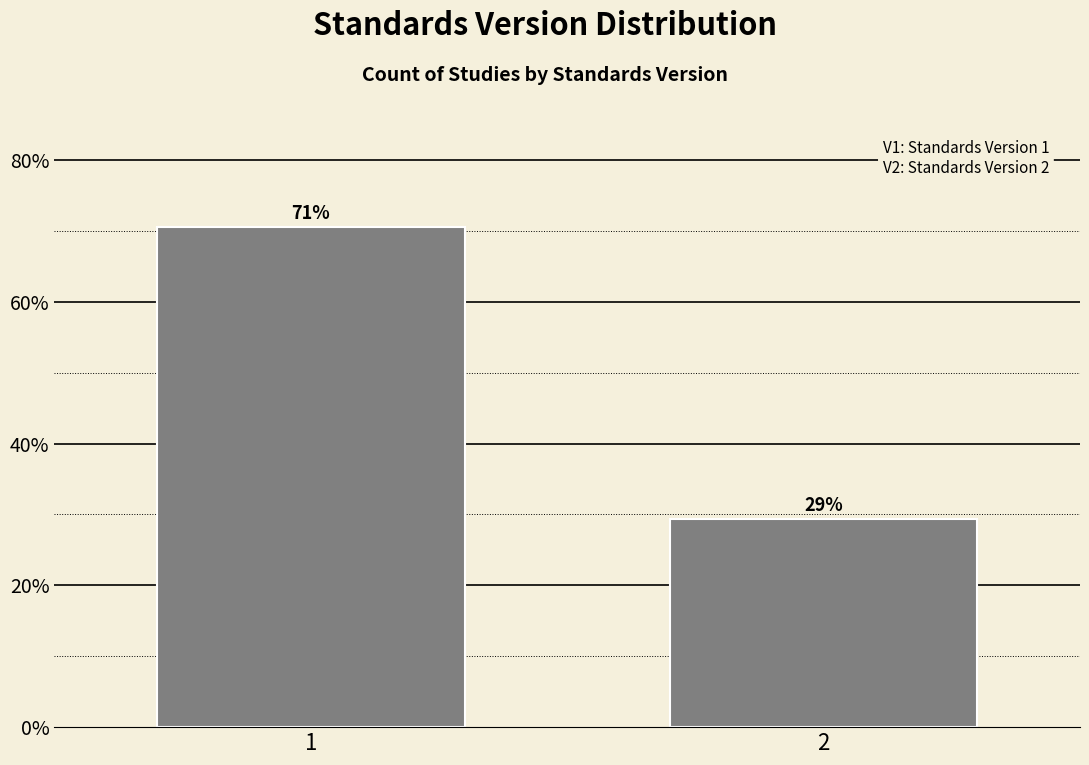

Are the bars horizontal?

No